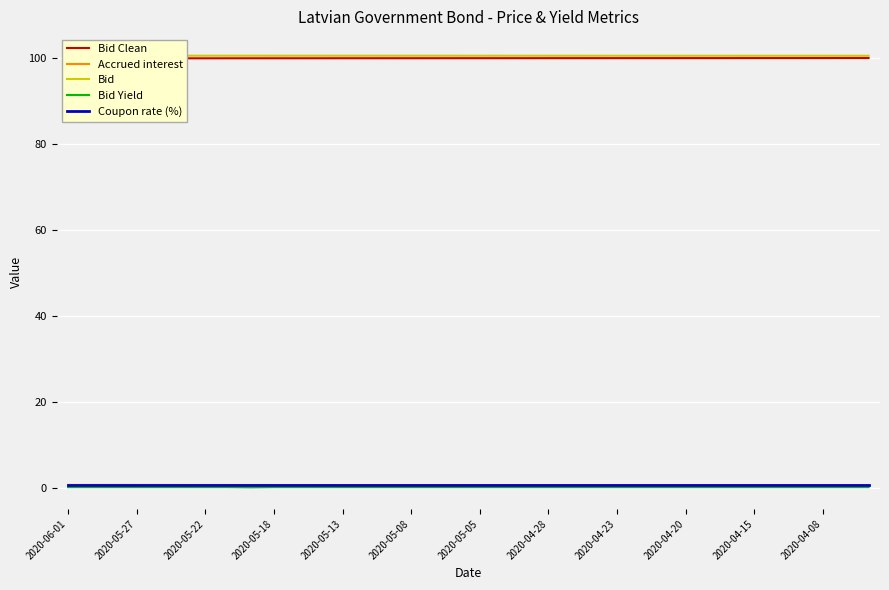

Is it true that Bid Yield equals 0.1 at 2020-05-08?

True